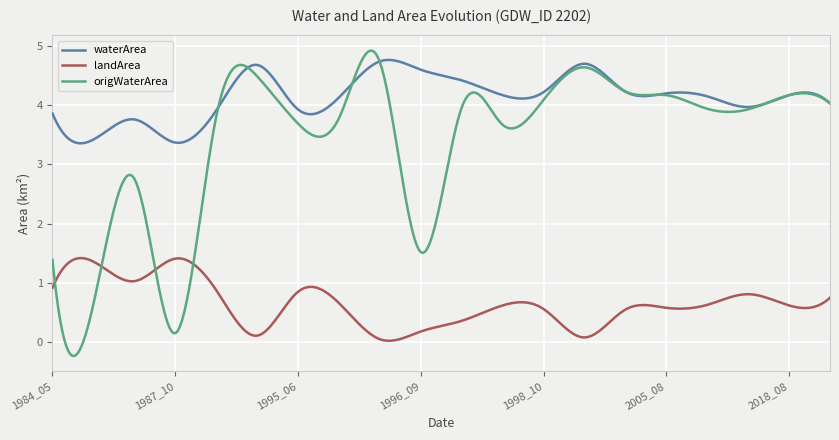

What is the maximum value for landArea?

1.4